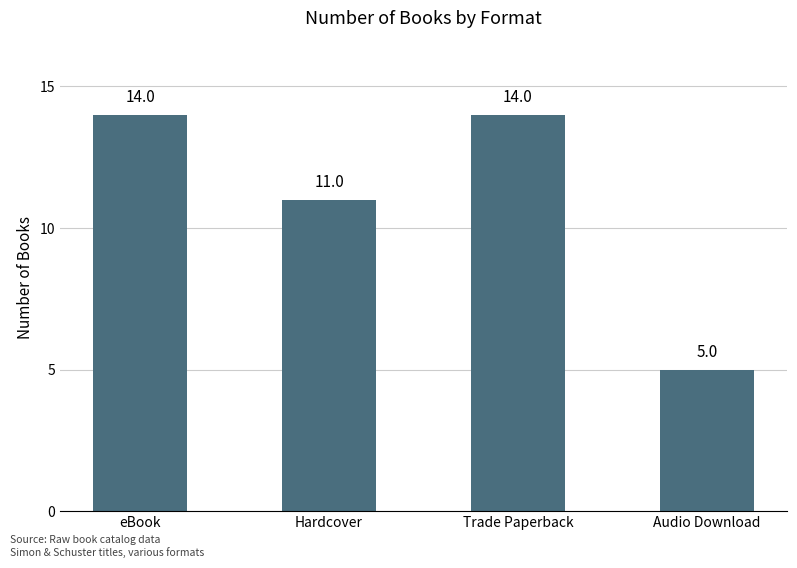

What is the label of the 4th bar from the left?

Audio Download